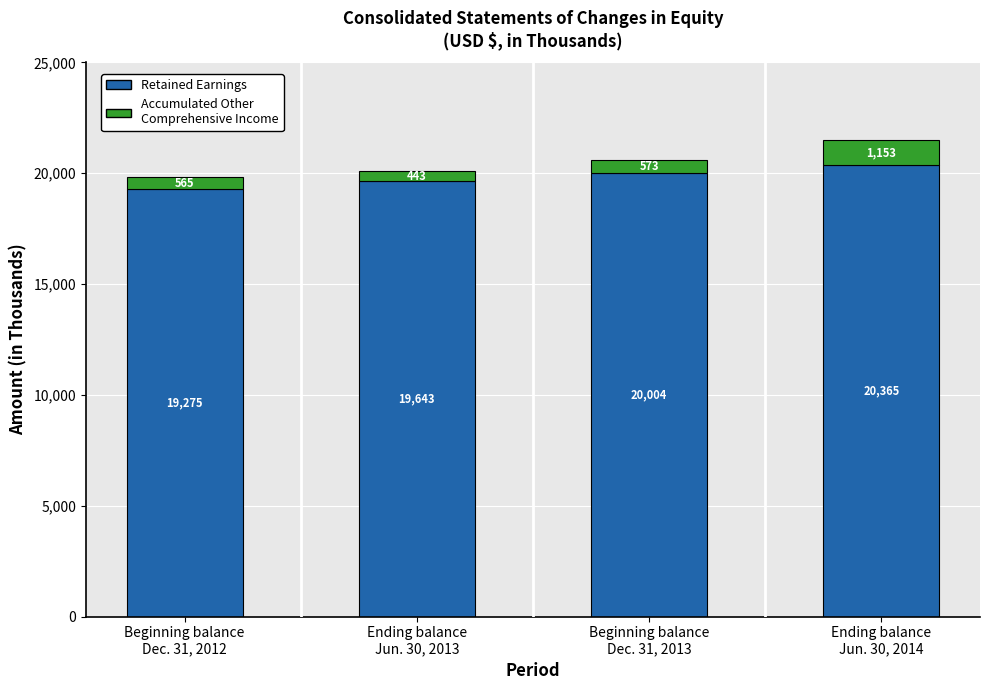

Reading left to right, list the values for the Retained Earnings series.

19275	19643	20004	20365